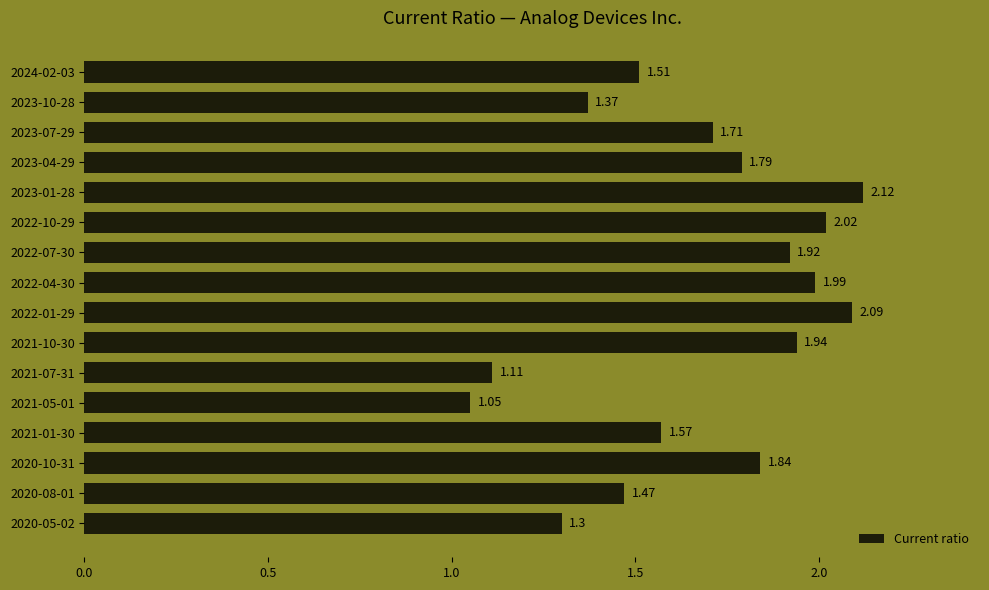

Rank the categories by value from lowest to highest.

2021-05-01, 2021-07-31, 2020-05-02, 2023-10-28, 2020-08-01, 2024-02-03, 2021-01-30, 2023-07-29, 2023-04-29, 2020-10-31, 2022-07-30, 2021-10-30, 2022-04-30, 2022-10-29, 2022-01-29, 2023-01-28